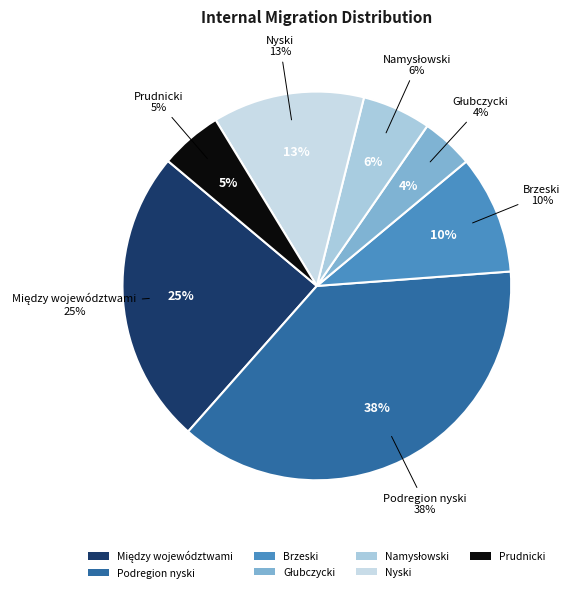

Rank the categories by value from lowest to highest.

Głubczycki, Prudnicki, Namysłowski, Brzeski, Nyski, Między województwami, Podregion nyski